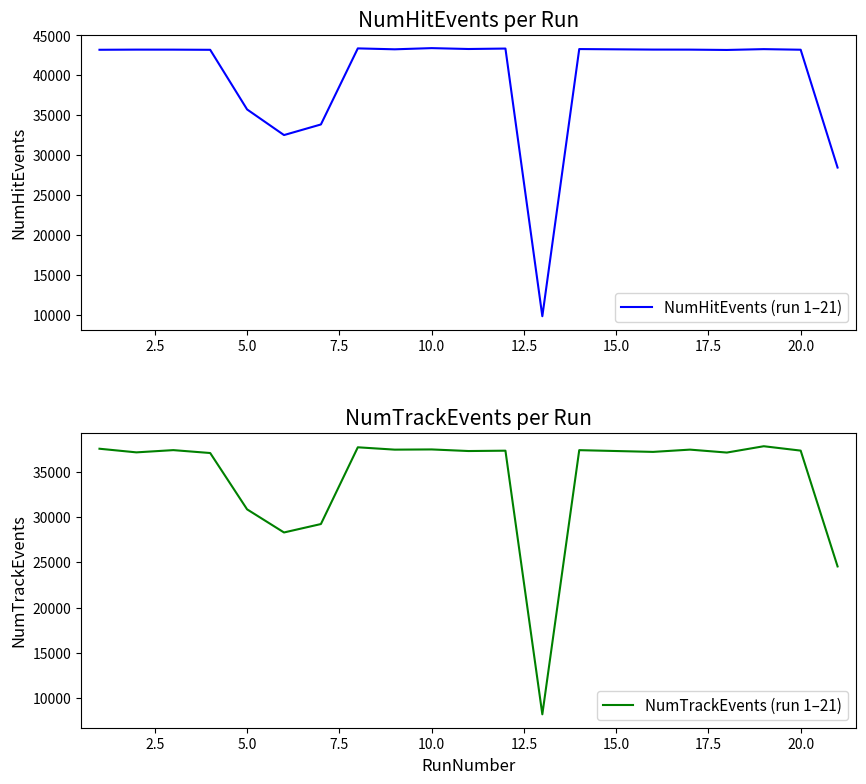

How many data points does each series have?

20